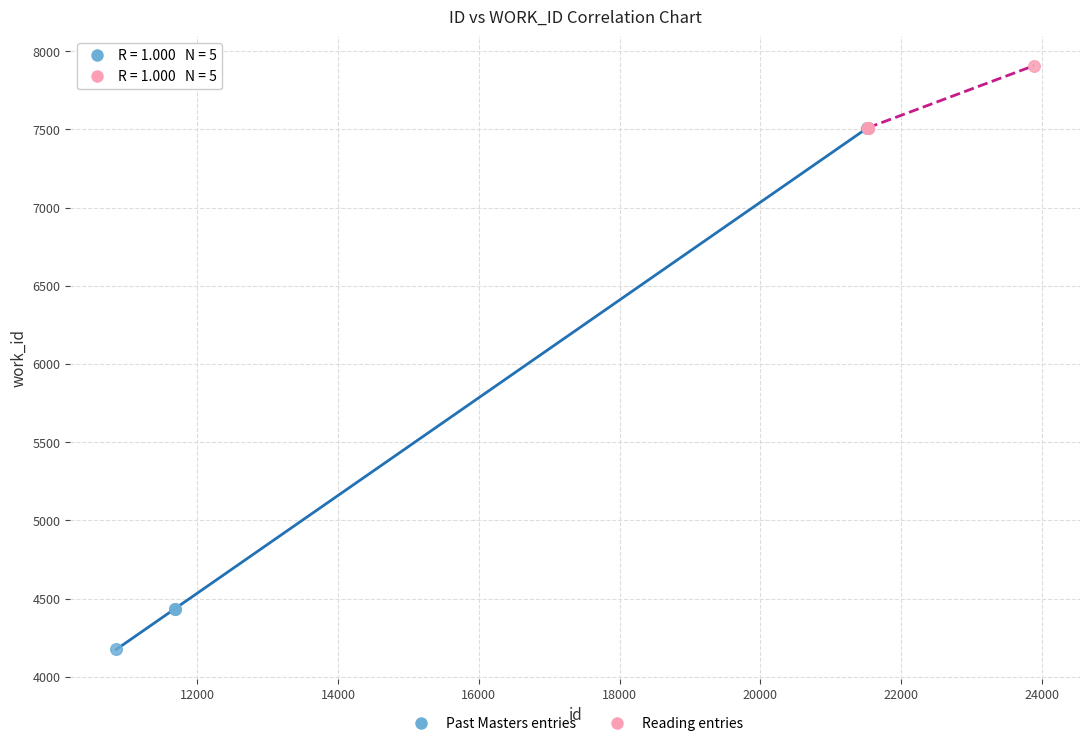

What are all the series names shown in the legend?

Past Masters entries, Reading entries